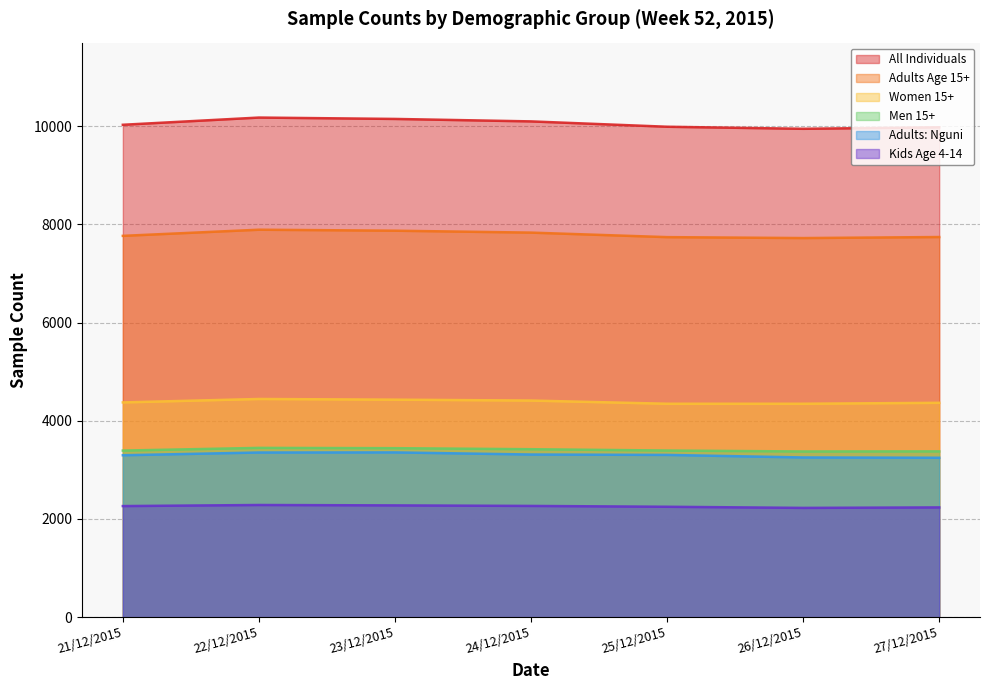

At which label does Adults Age 15+ first exceed 7765?

22/12/2015